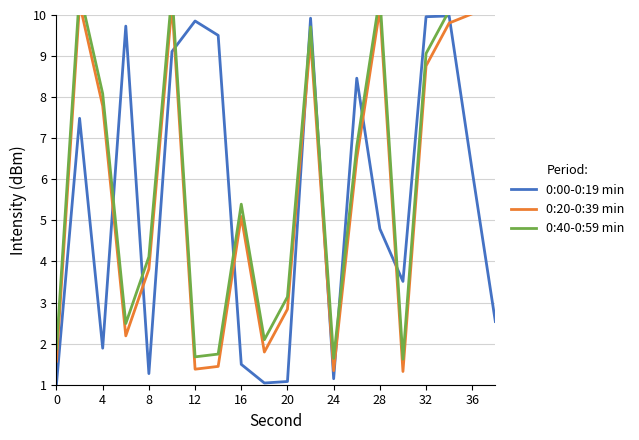

Where is 0:00-0:19 min nearest to the value 5?

28